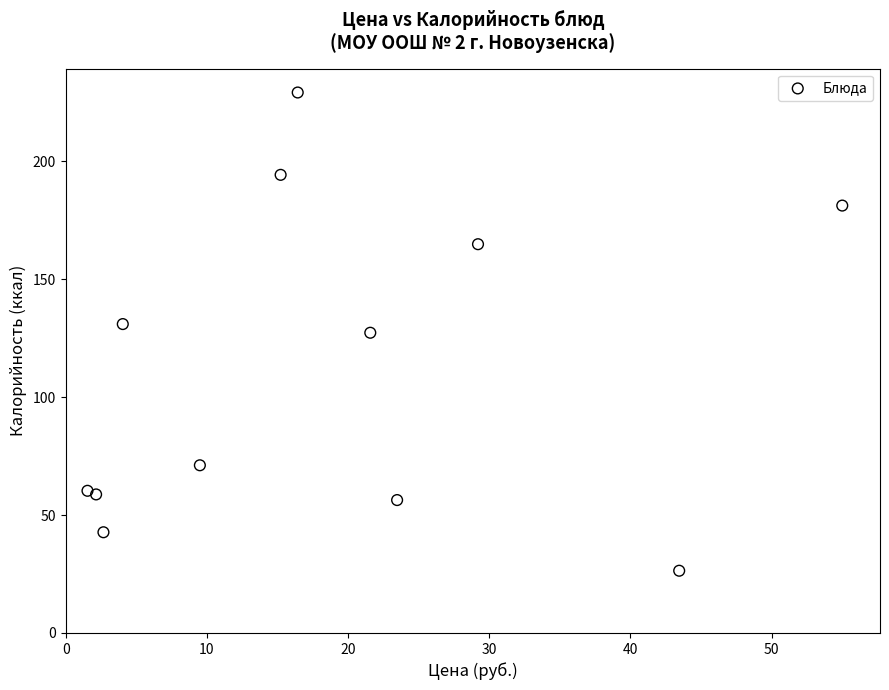

What is the range of X values (max minus min)?

53.5